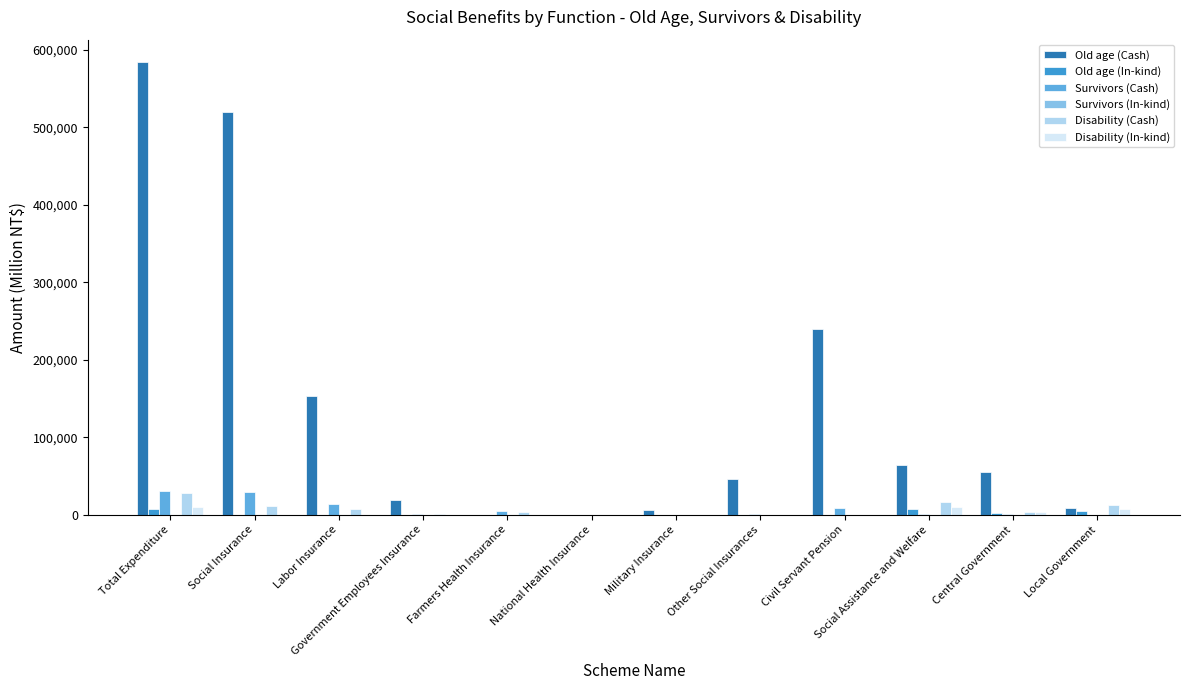

Are the bars grouped side by side (vs. stacked)?

Yes